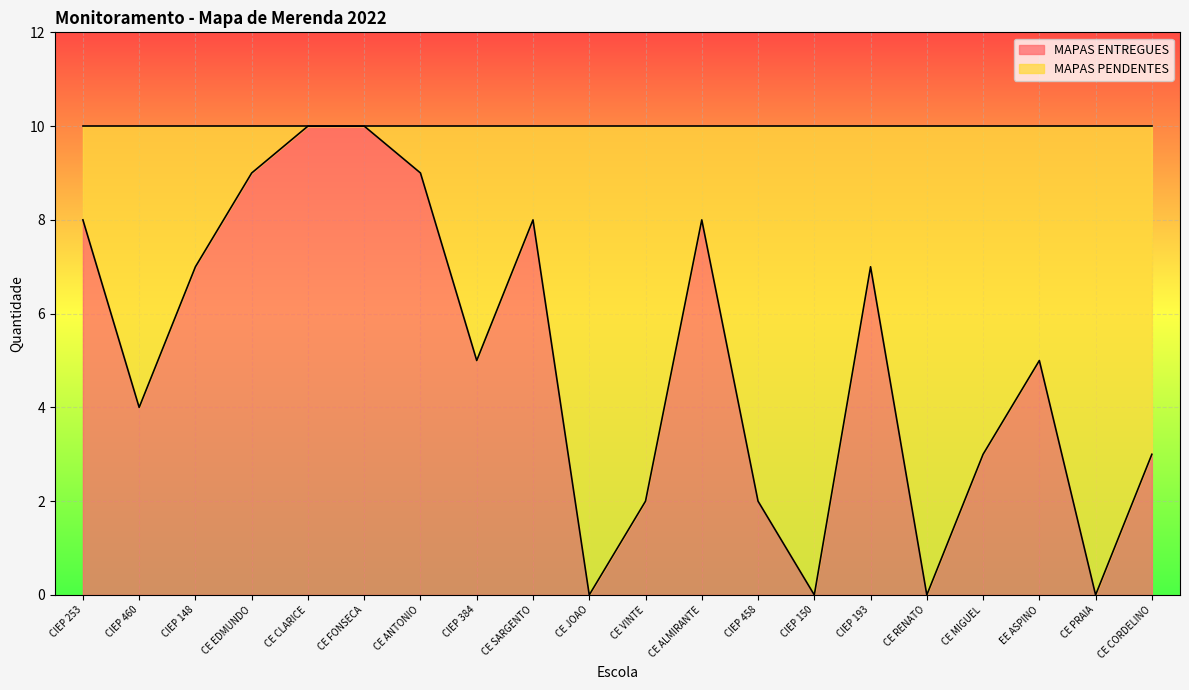

What is the label of the 16th point from the left?

CE RENATO